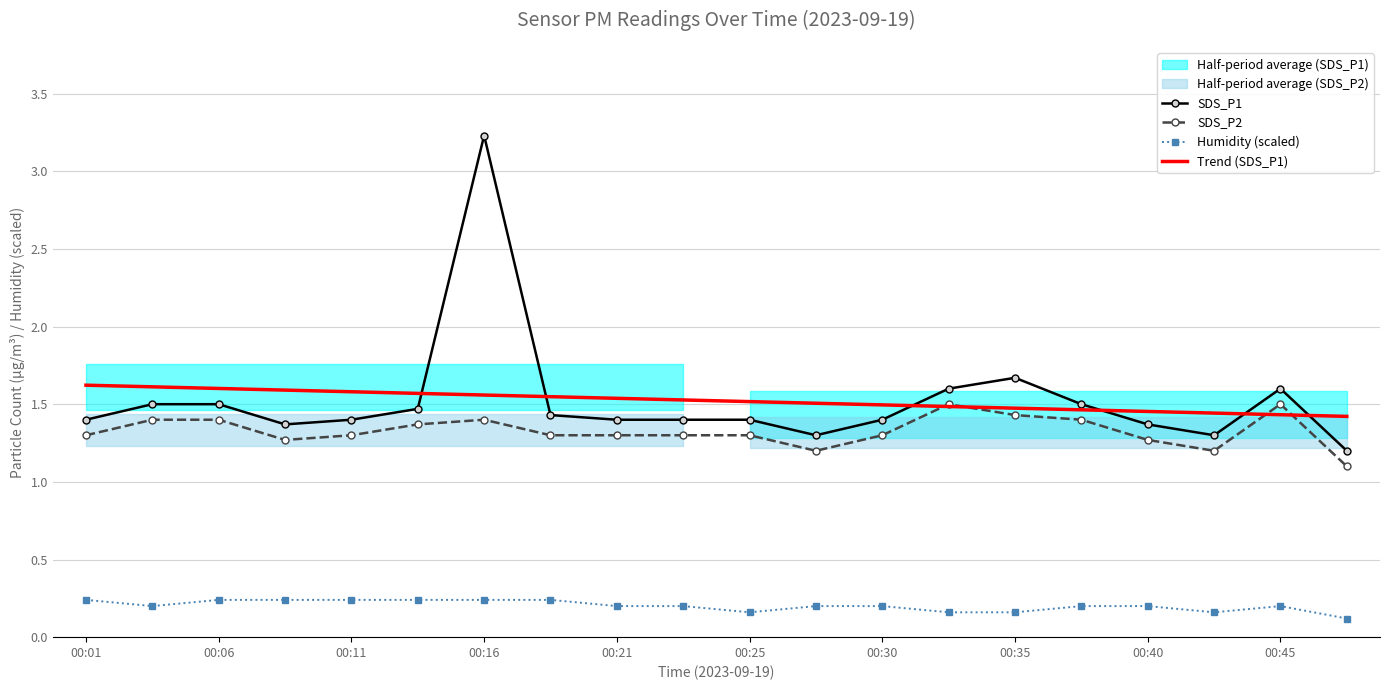

What is the value of the SDS_P2 point at the 6th from the left?

1.4